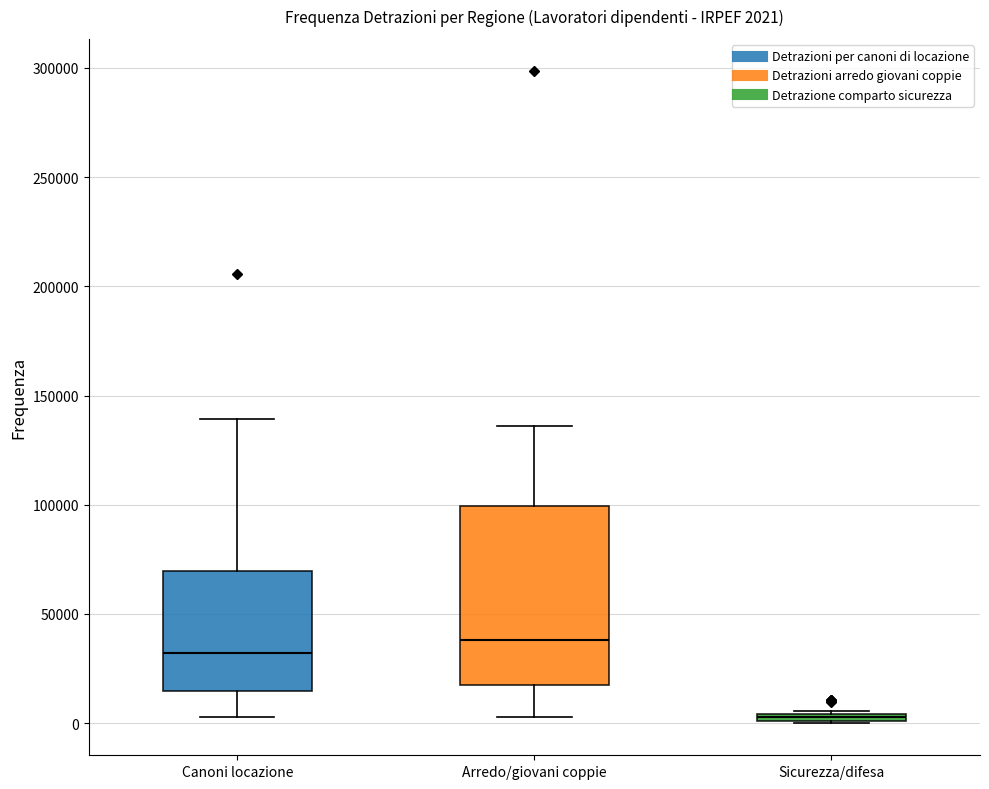

Which box's median line is the highest?

Arredo/giovani coppie